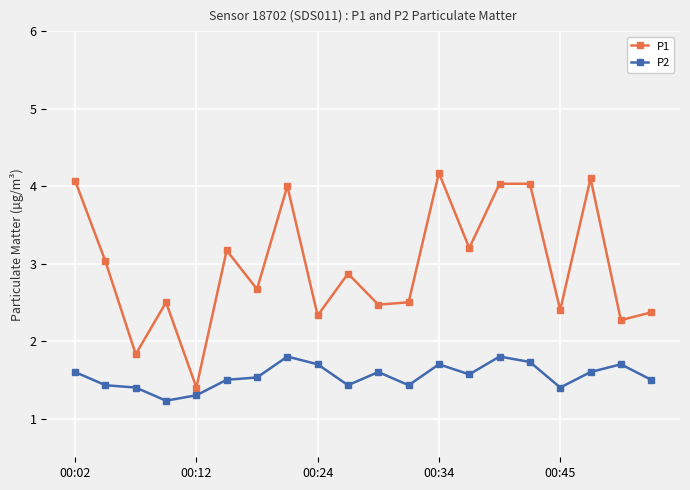

What are all the series names shown in the legend?

P1, P2